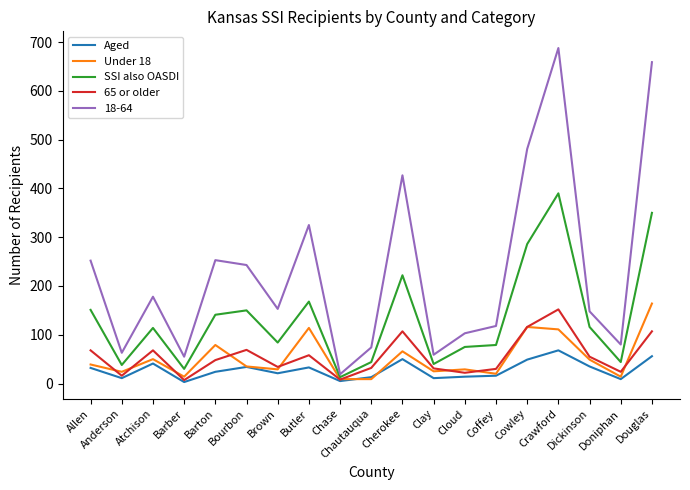

Which series has the largest total across all categories?

18-64